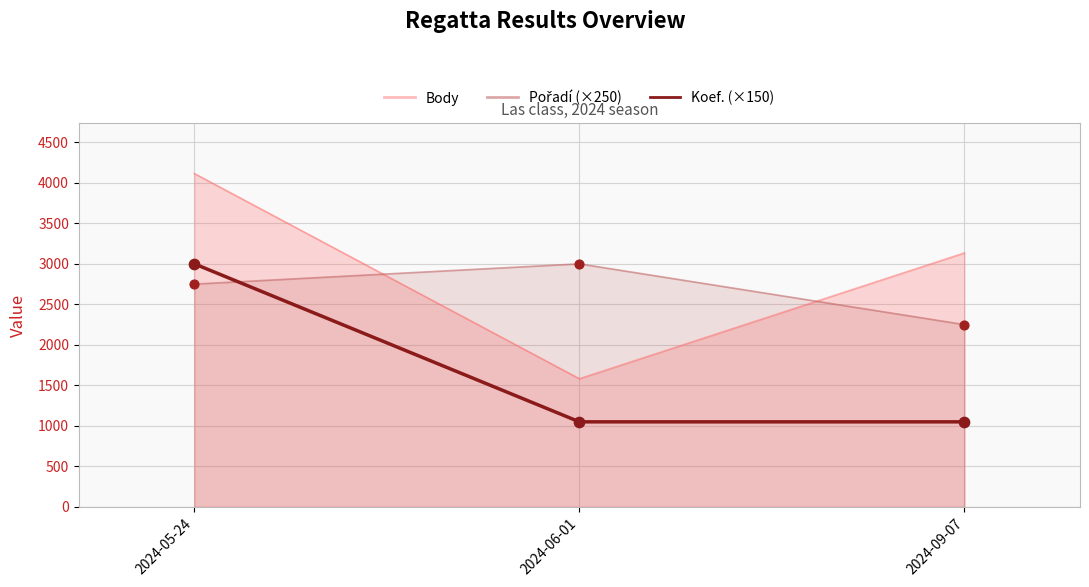

Which series reaches the maximum Y coordinate?

Body